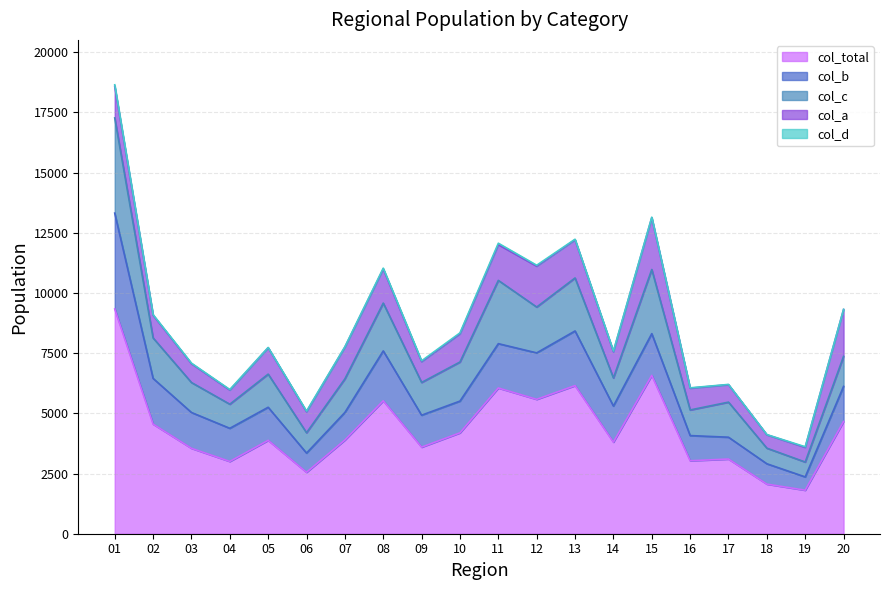

At which category does col_d reach its first local valley?

05